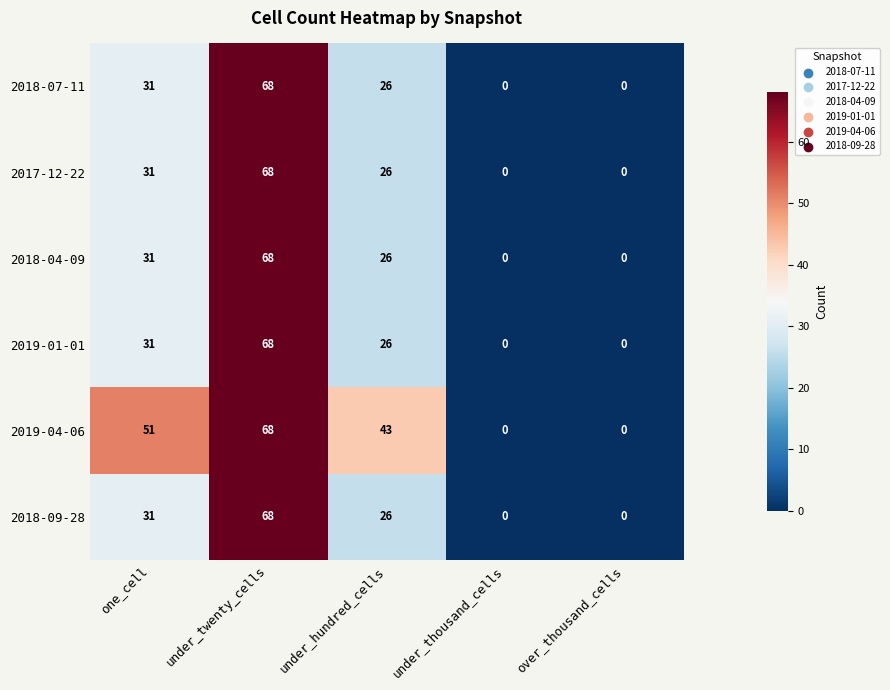

Is it true that 2018-04-09 equals 31 at one_cell?

True